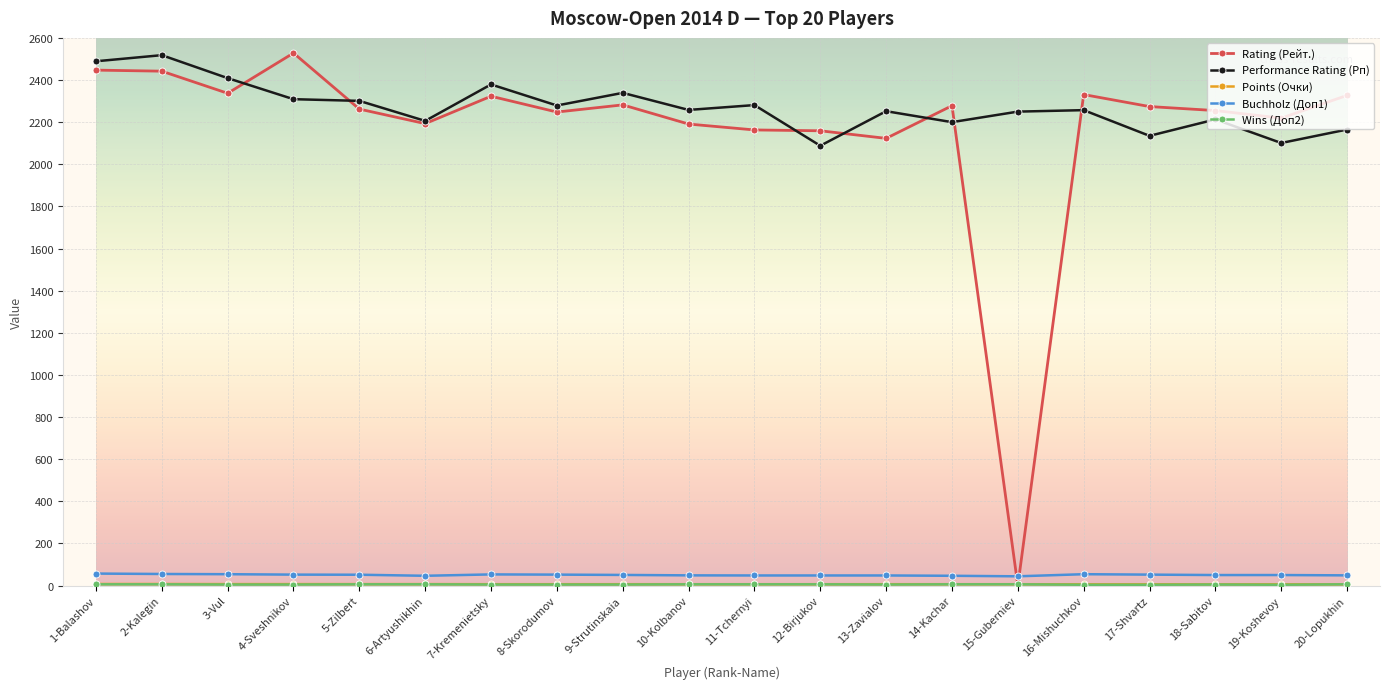

How many values in the Performance Rating (Рп) series are below 2258?

10